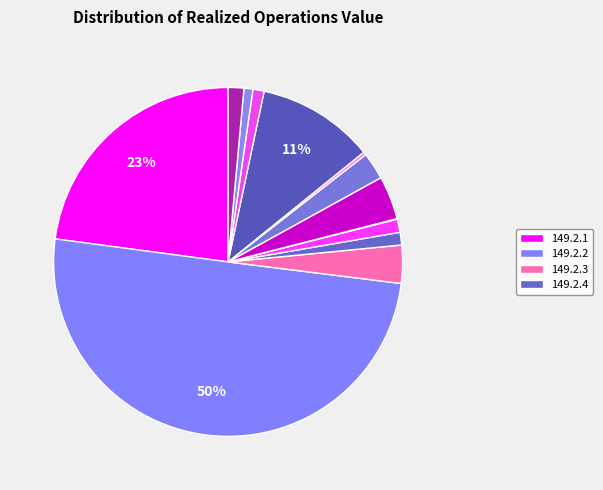

Which category has the smallest portion of the pie?

149.2.6